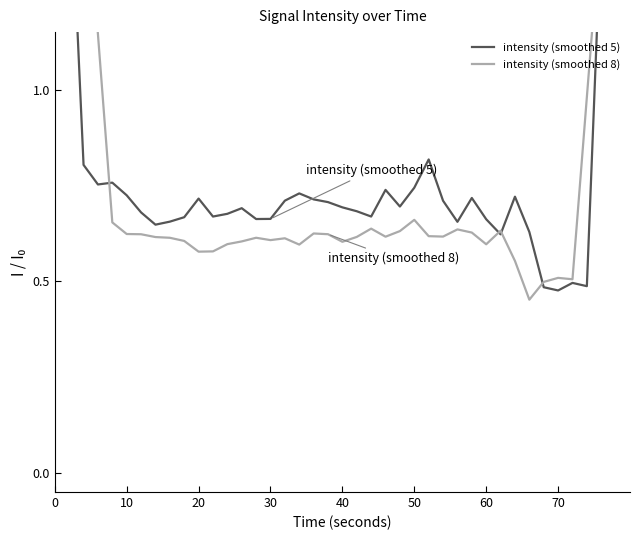

How many interior local peaks does the intensity (smoothed 5) series have?

9